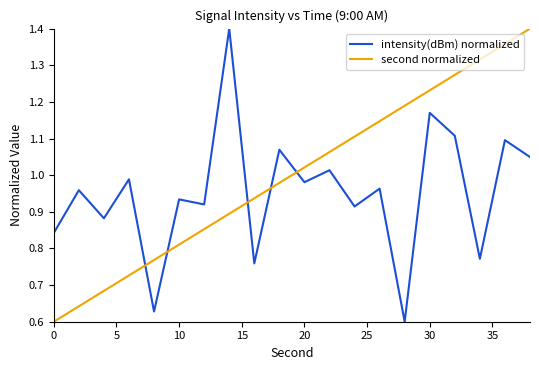

List the series in order of their overall mean, lowest first.

intensity(dBm) normalized, second normalized